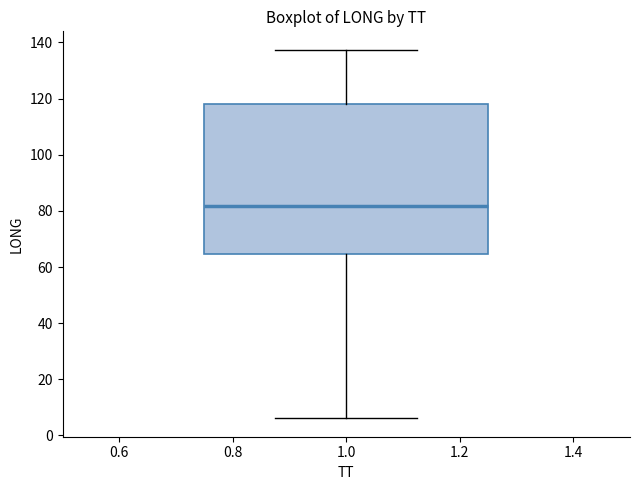

Where does the upper whisker of the box at x = 1.0 end on the y-axis? The values are not printed on the chart, so give them approximately, as read against the axis.

138